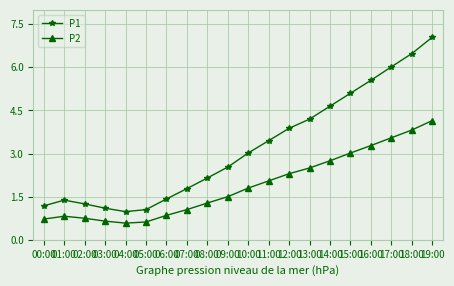

True or false: P1 and P2 intersect in this chart.

False